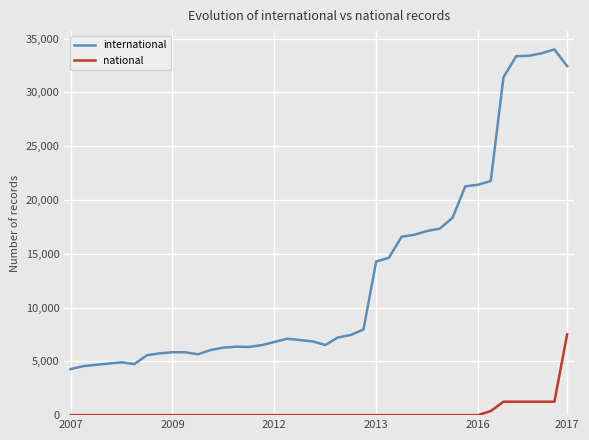

Rank the series by their average value, from highest to lowest.

international, national